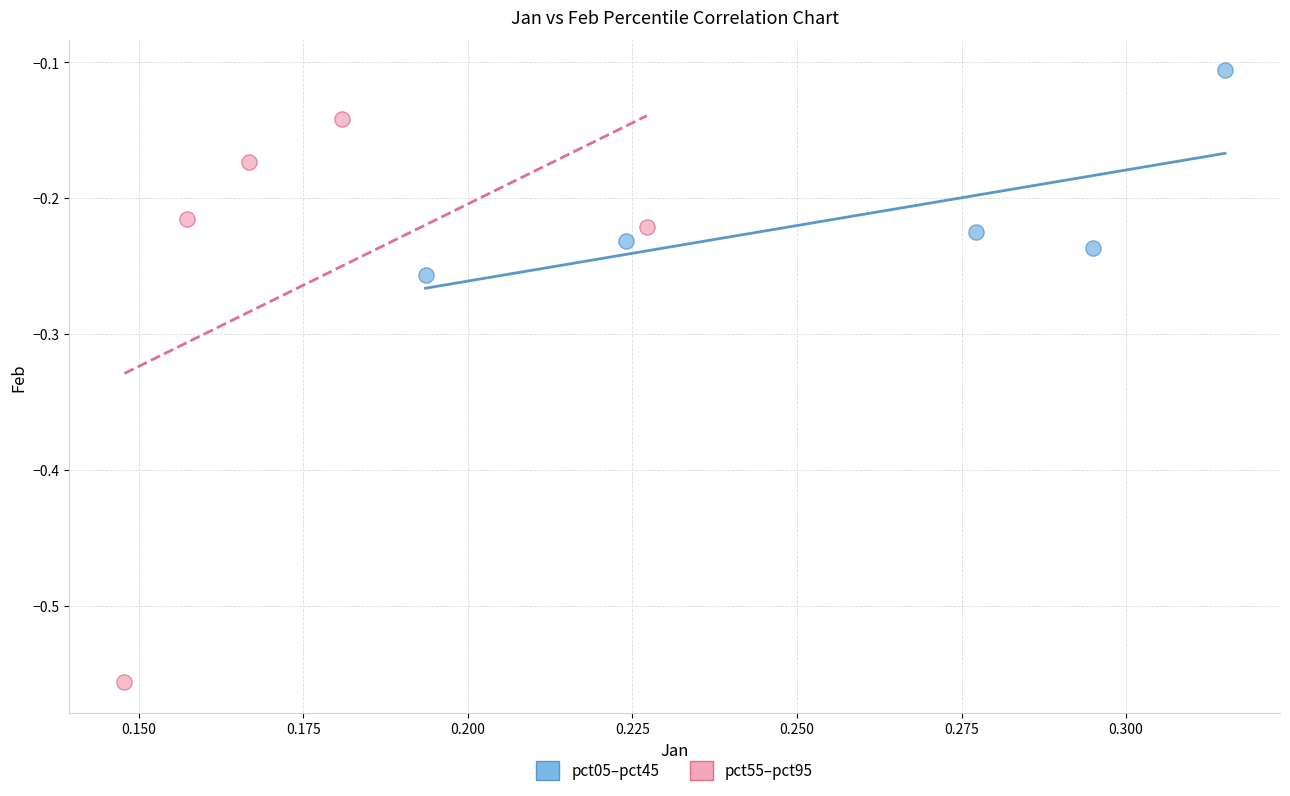

Which series contains the lowest Y value?

pct55–pct95